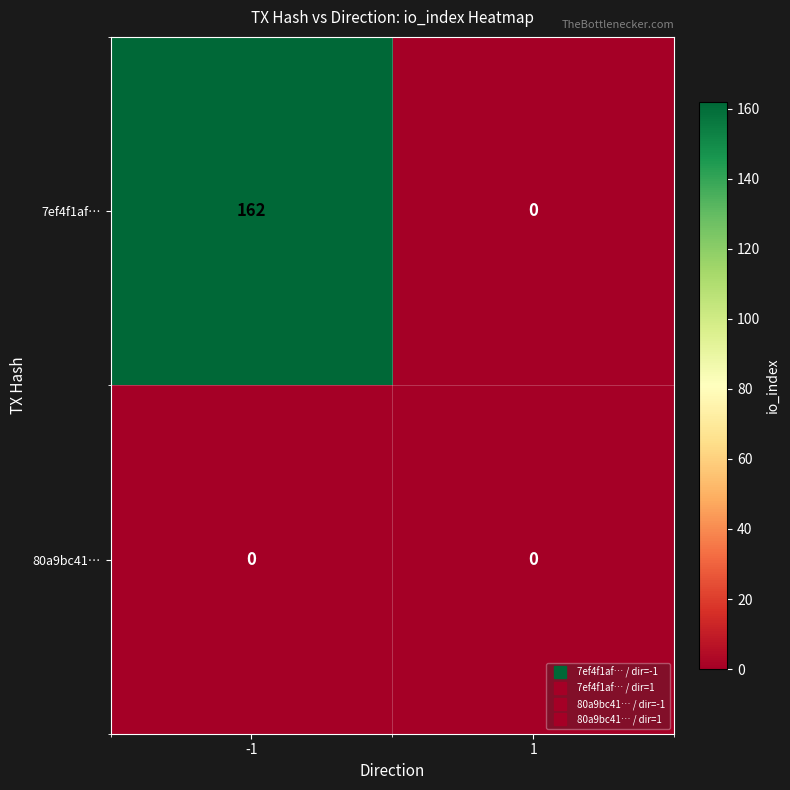

What is the sum of the 7ef4f1af… values at 1 and -1?

162